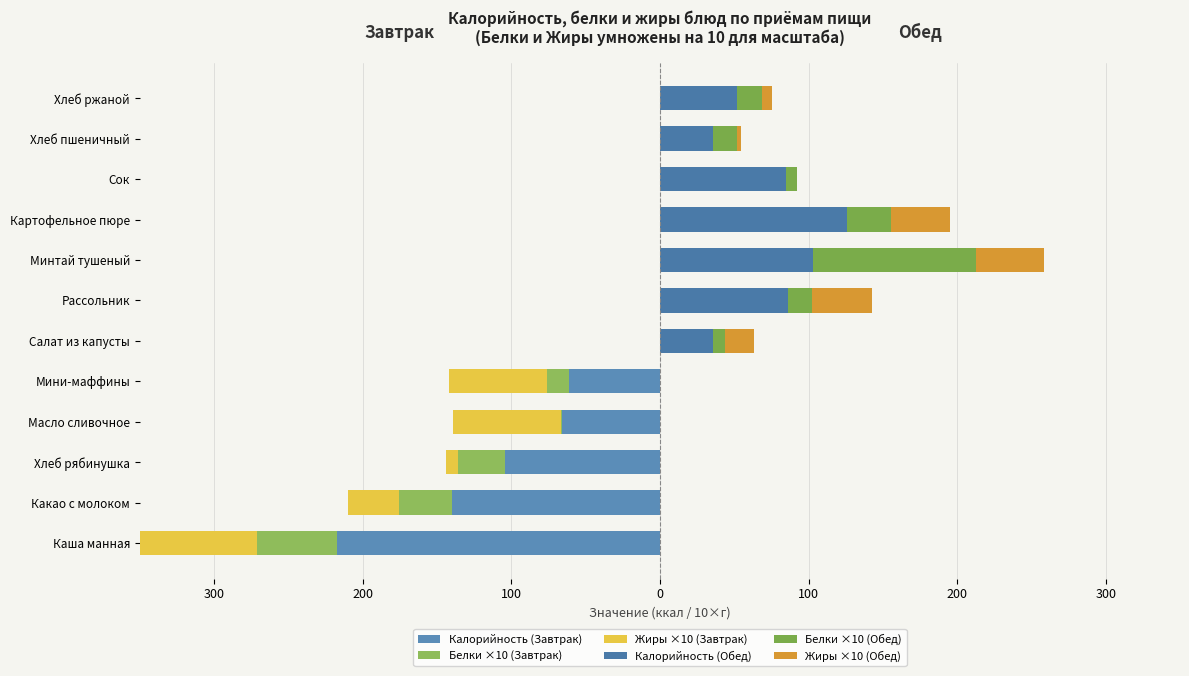

What is the spread (max minus min) of values at Хлеб рябинушка?

103.2